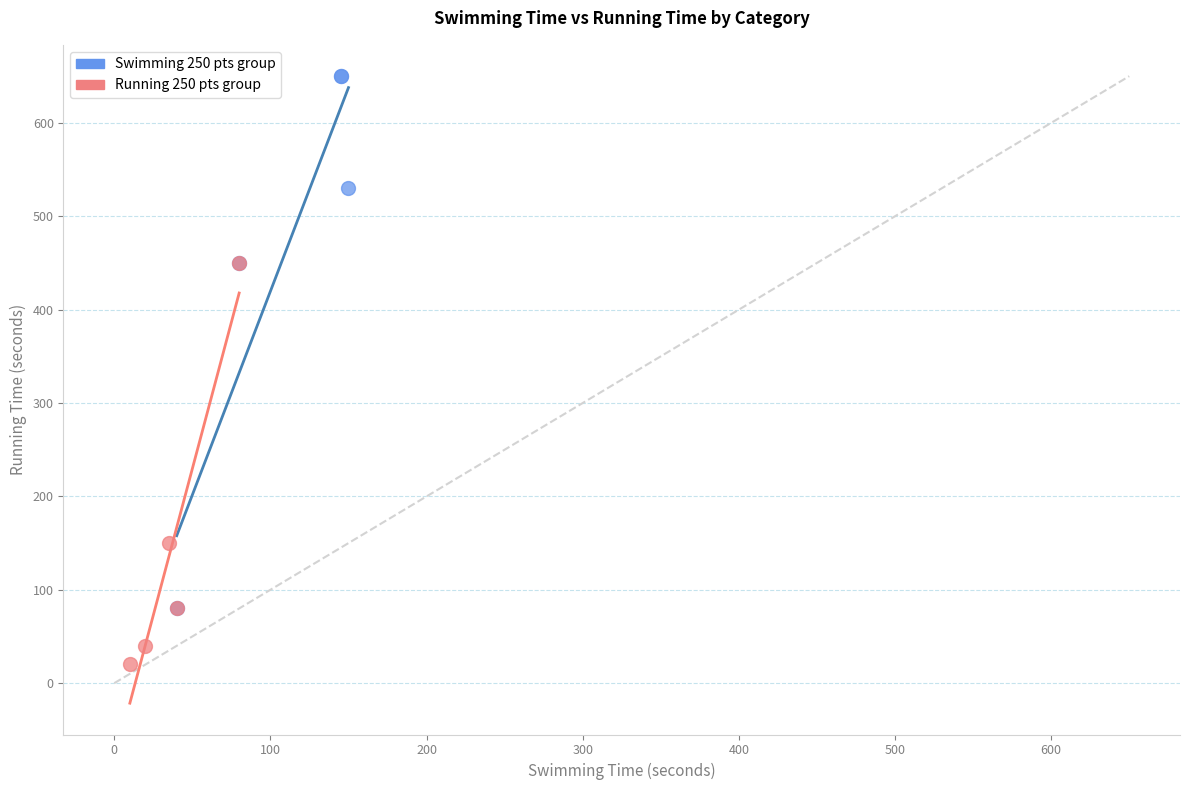

Which series reaches the maximum Y coordinate?

Swimming 250 pts group